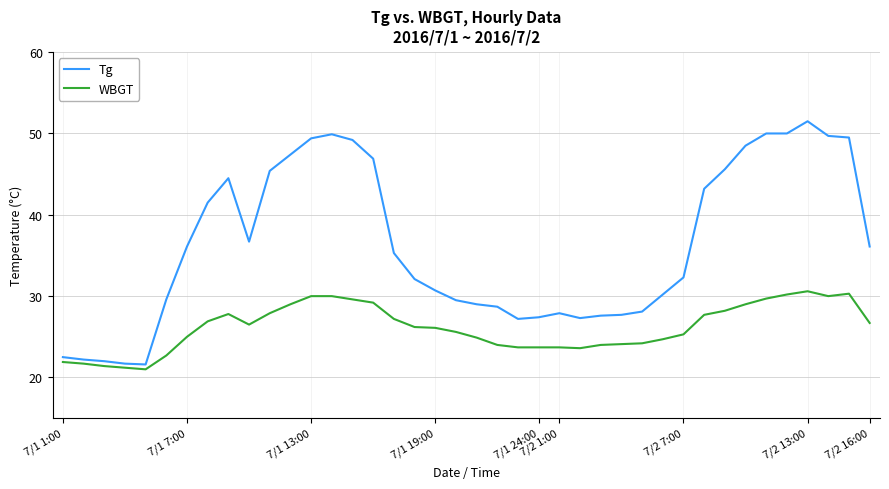

Rank the series by their maximum value, from highest to lowest.

Tg, WBGT